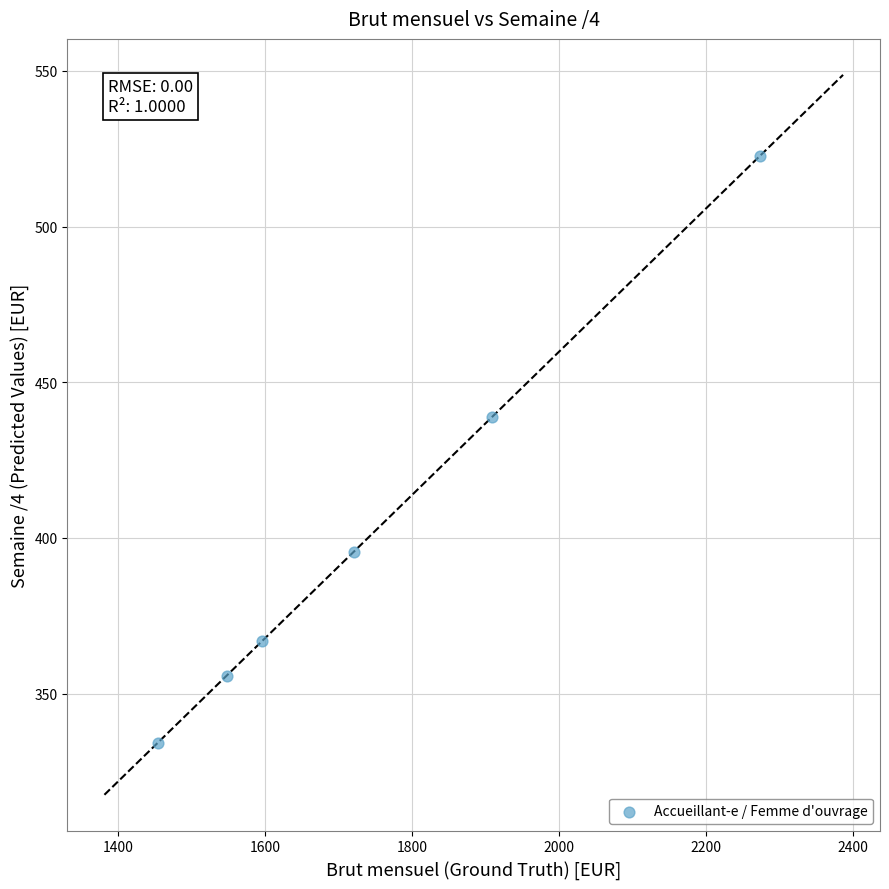

What is the average X value?

1750.0